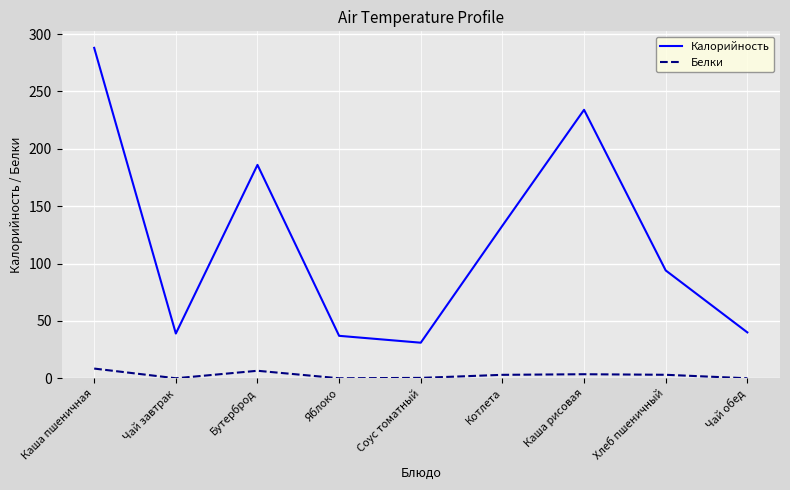

What is the greatest value displayed?

288.0